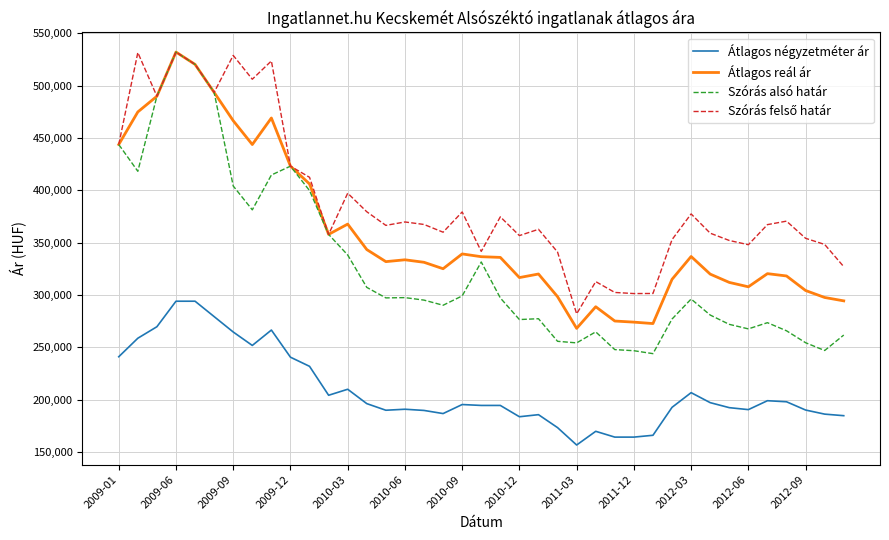

What is the greatest value displayed?

532162